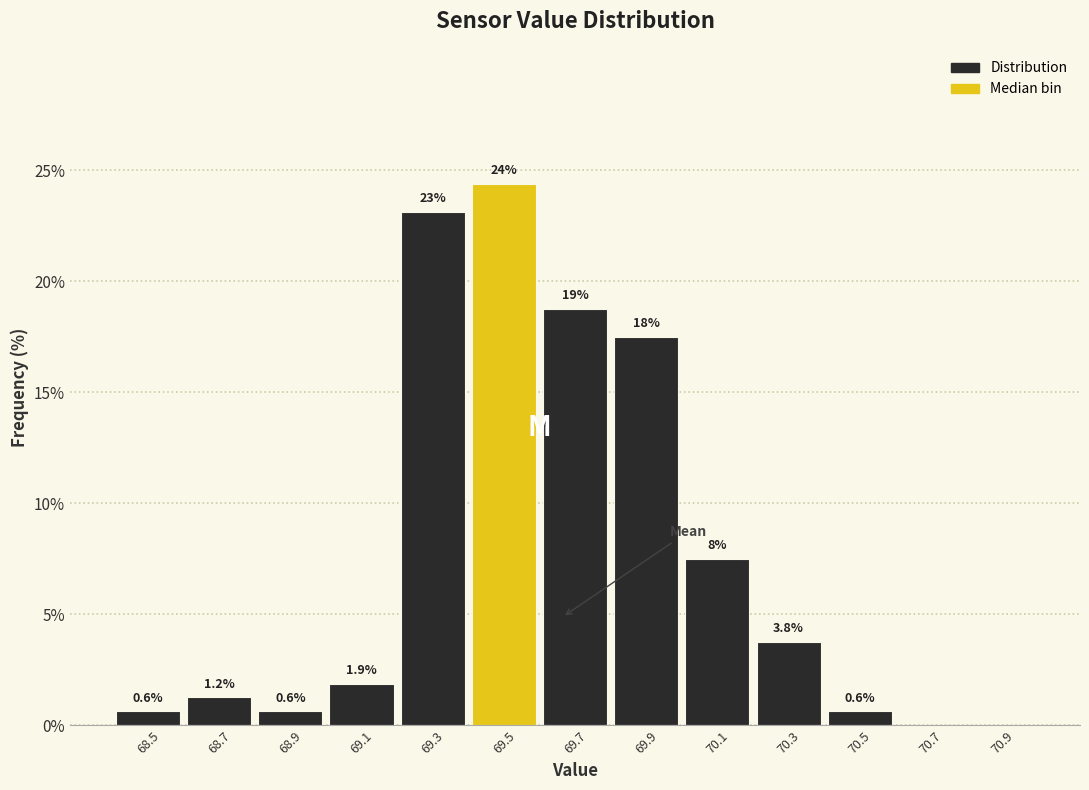

Which range on the x-axis has the tallest bar?

69.4 to 69.6